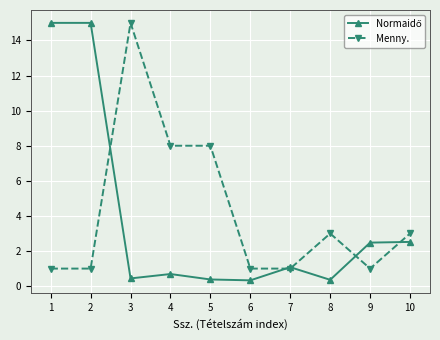

Which category has the highest value in the Menny. series?

3